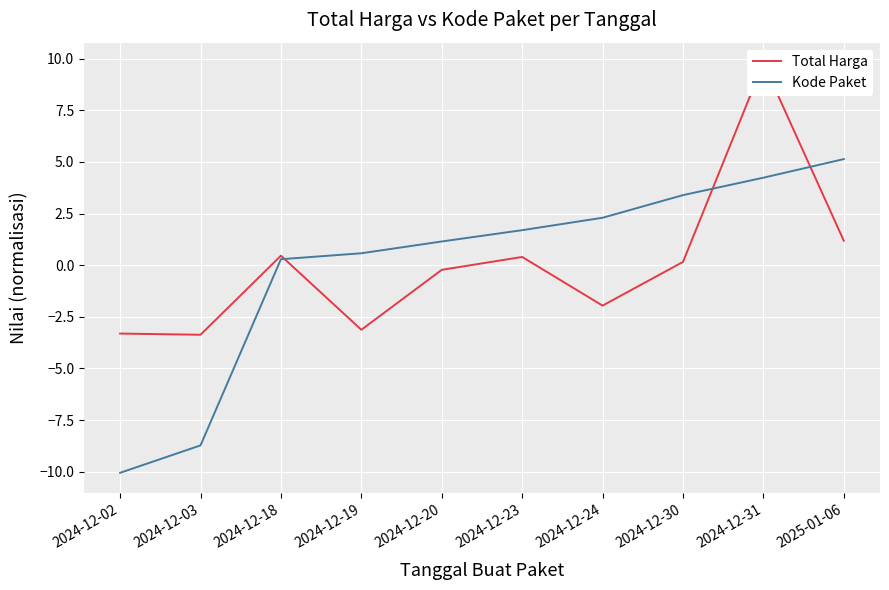

Is this an area chart (filled region under the line)?

No